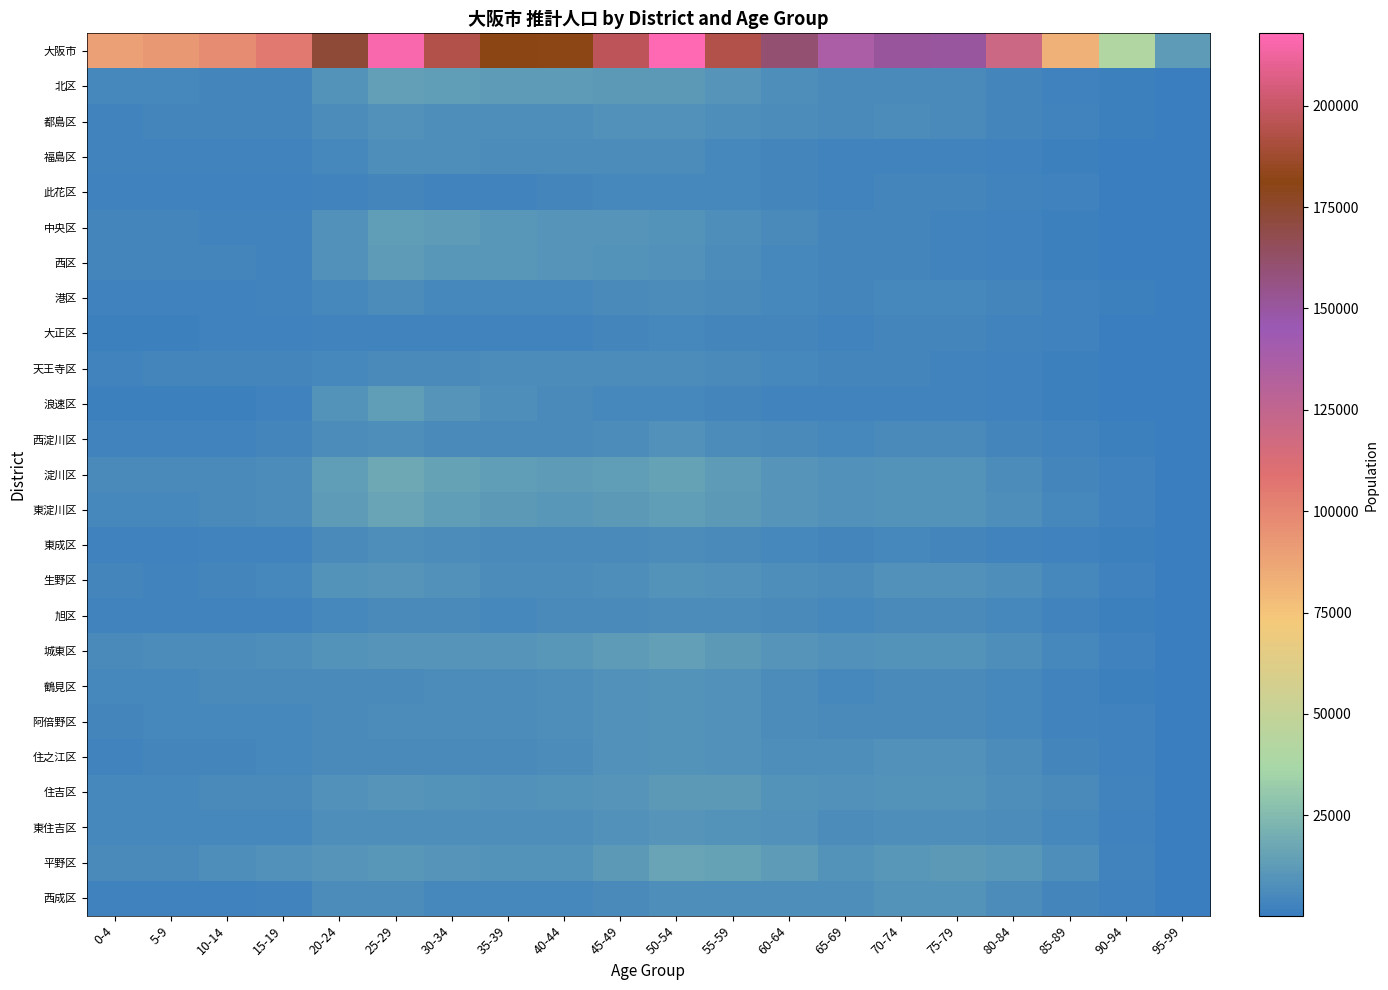

List the series in order of their peak value, lowest first.

大正区, 此花区, 港区, 旭区, 天王寺区, 福島区, 東成区, 西淀川区, 都島区, 阿倍野区, 西成区, 住之江区, 鶴見区, 生野区, 東住吉区, 住吉区, 西区, 浪速区, 中央区, 城東区, 北区, 平野区, 東淀川区, 淀川区, 大阪市